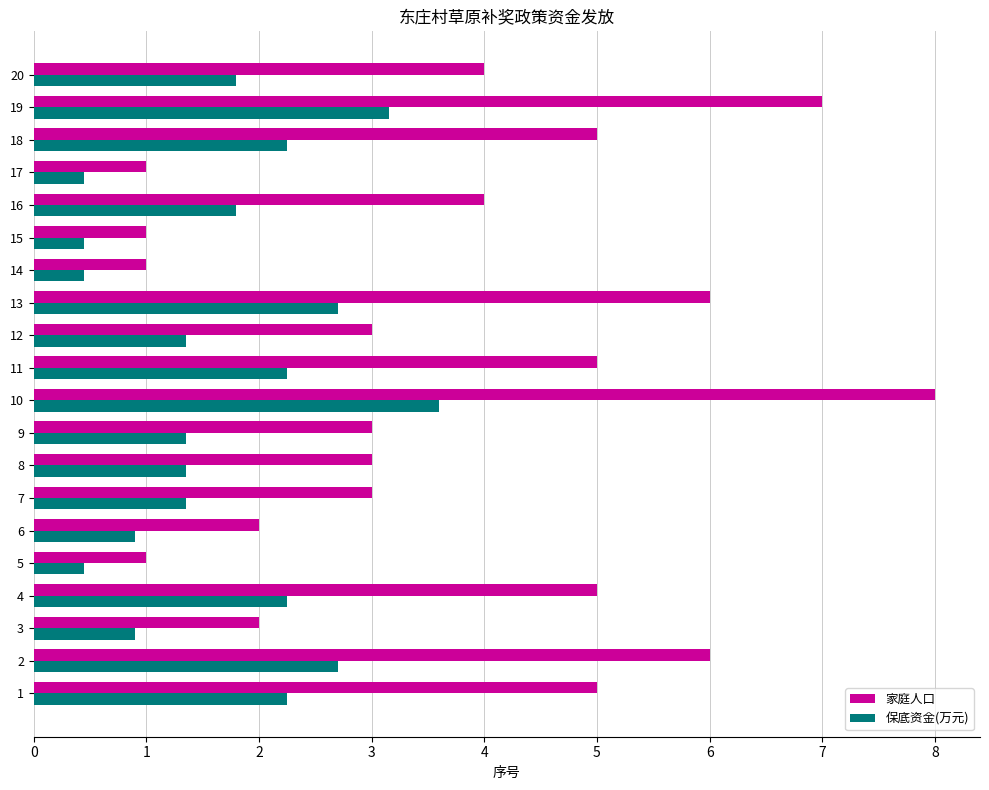

At which category is the sum across all series the highest?

10